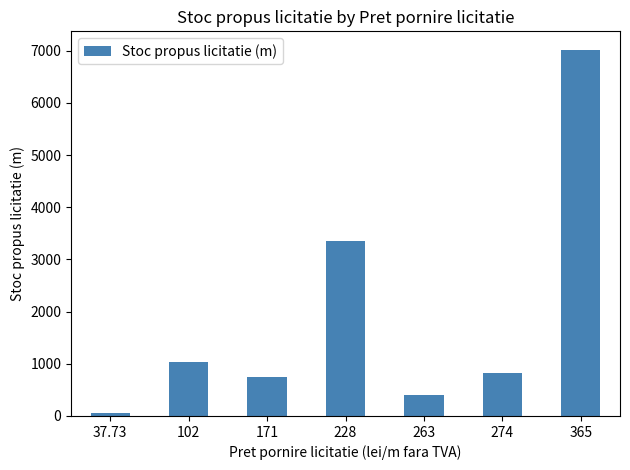

What is the smallest value displayed?

58.2